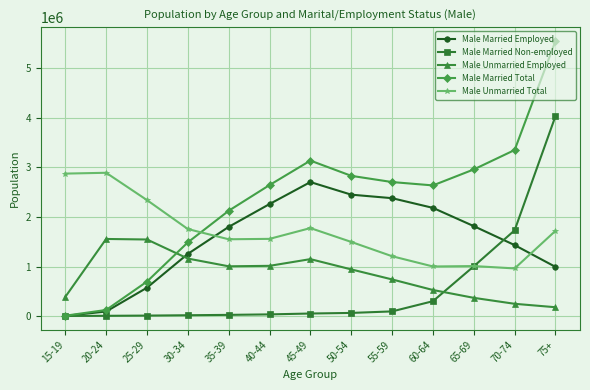

What are all the series names shown in the legend?

Male Married Employed, Male Married Non-employed, Male Unmarried Employed, Male Married Total, Male Unmarried Total